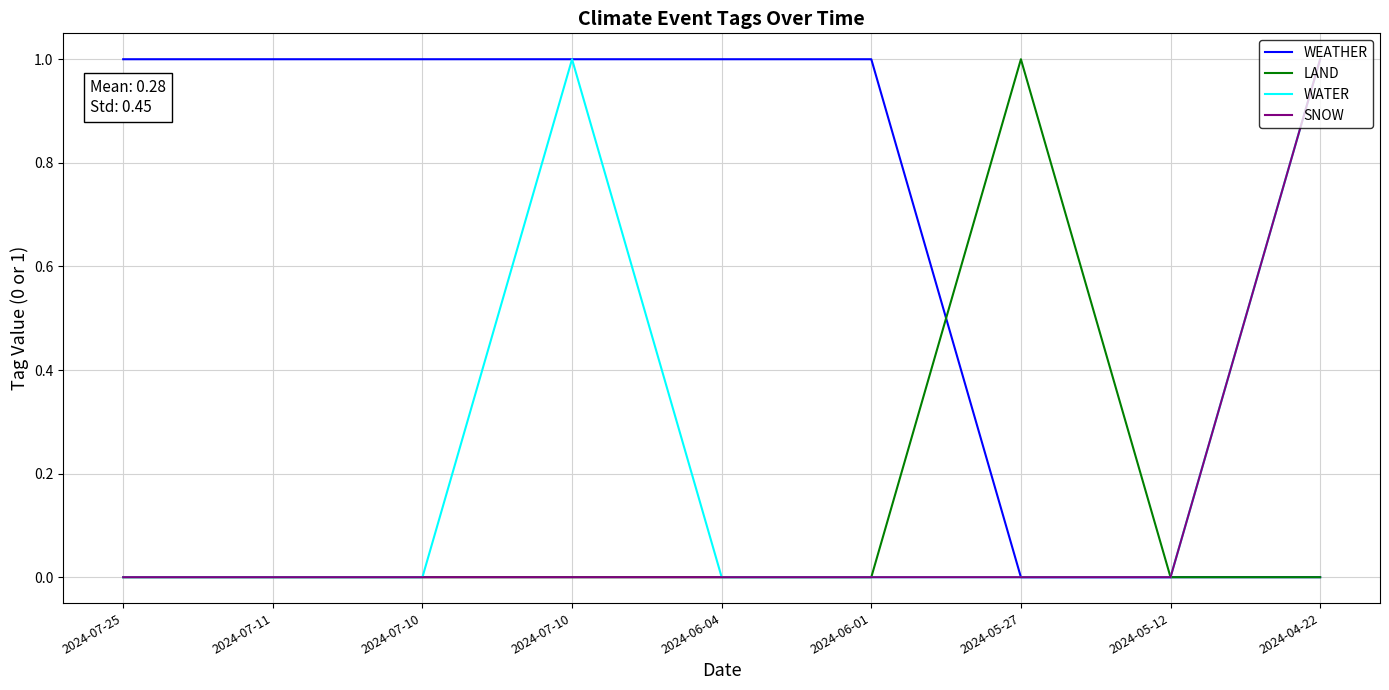

What is the label of the 4th point from the left?

2024-07-10